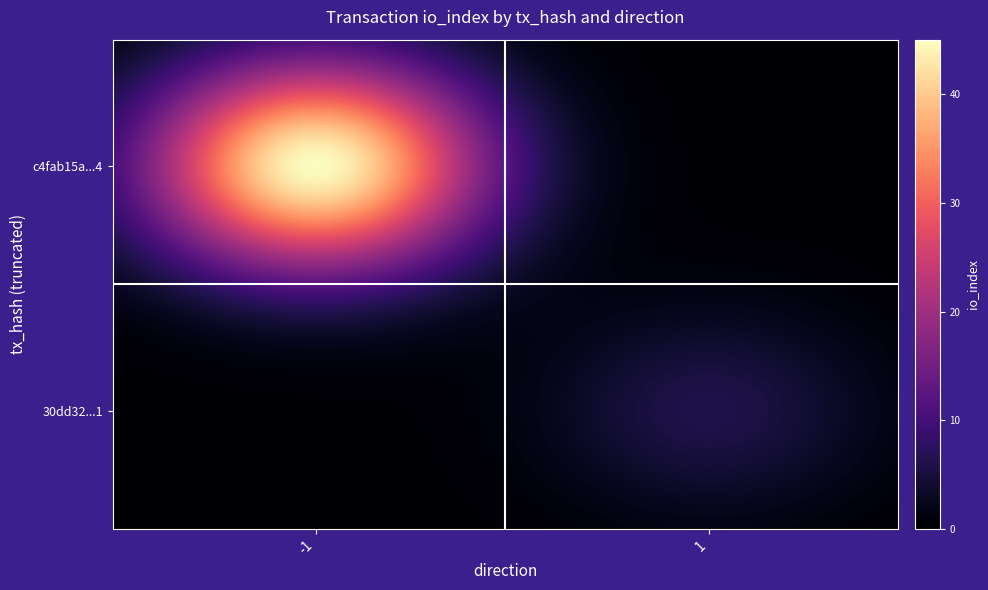

List the series in order of their peak value, lowest first.

30dd32713ebb33533d28685d0342460ffe17901, c4fab15a88a62014374d46298685c6378019304